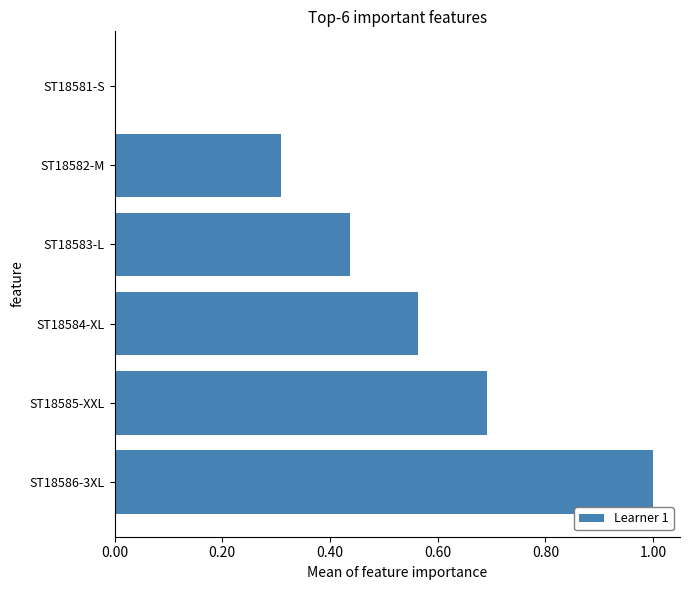

What value does the data have at ST18585-XXL?

0.7